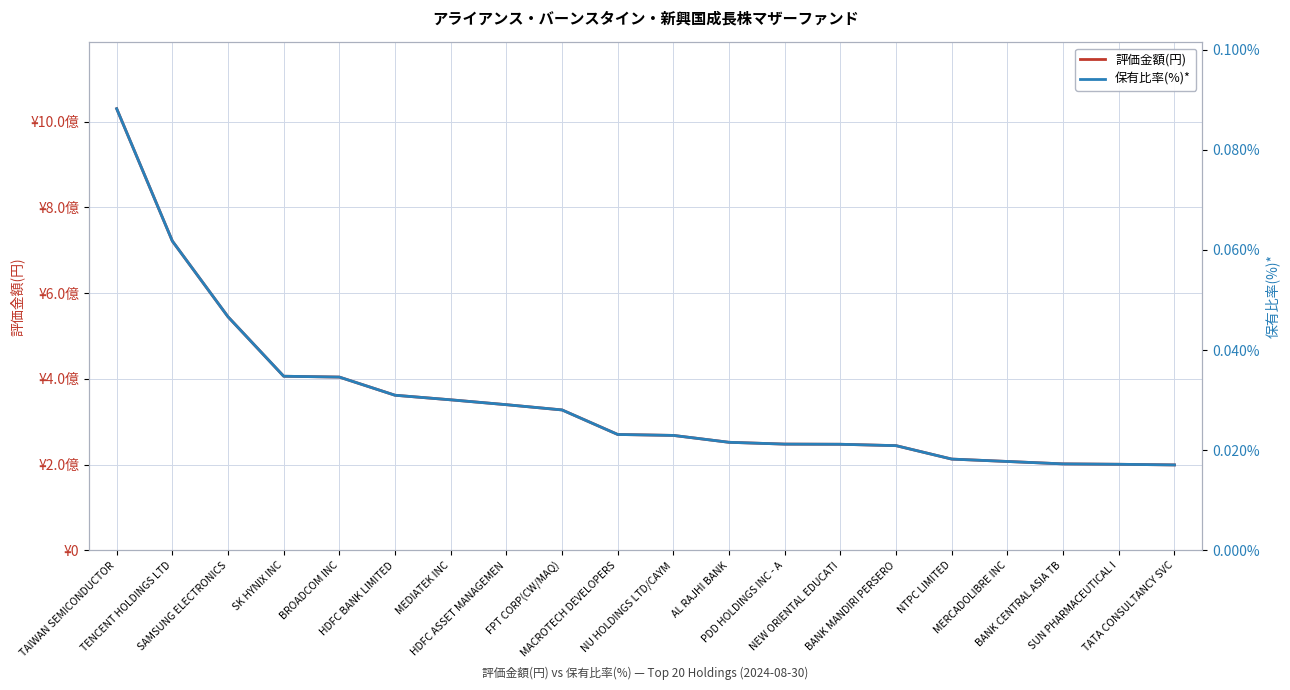

Which category has the highest value in the 保有比率(%)* series?

TAIWAN SEMICONDUCTOR